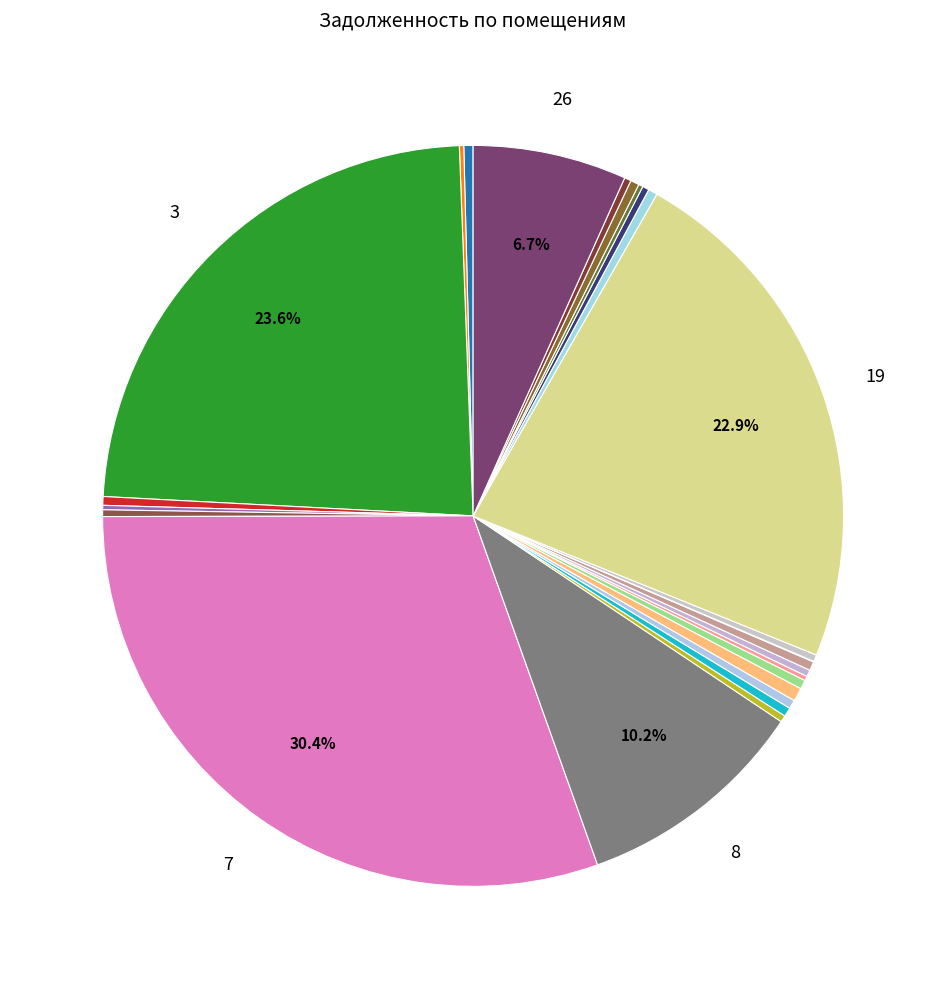

To the nearest percent, what is the average slice percentage?

4%